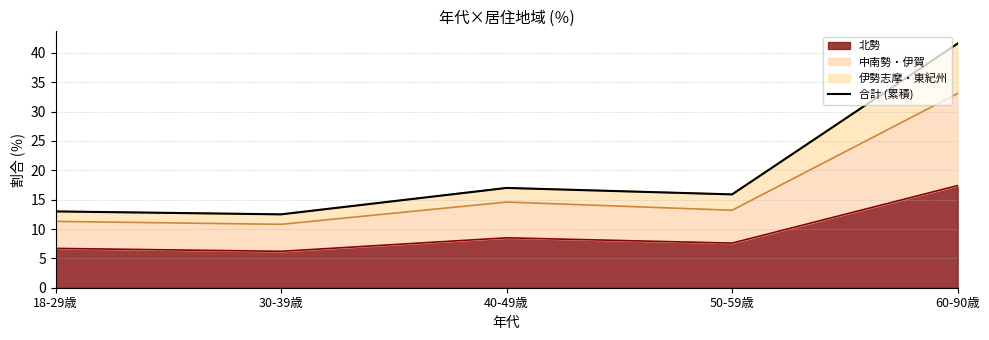

True or false: the data shows 15.9 at 50-59歳.

True